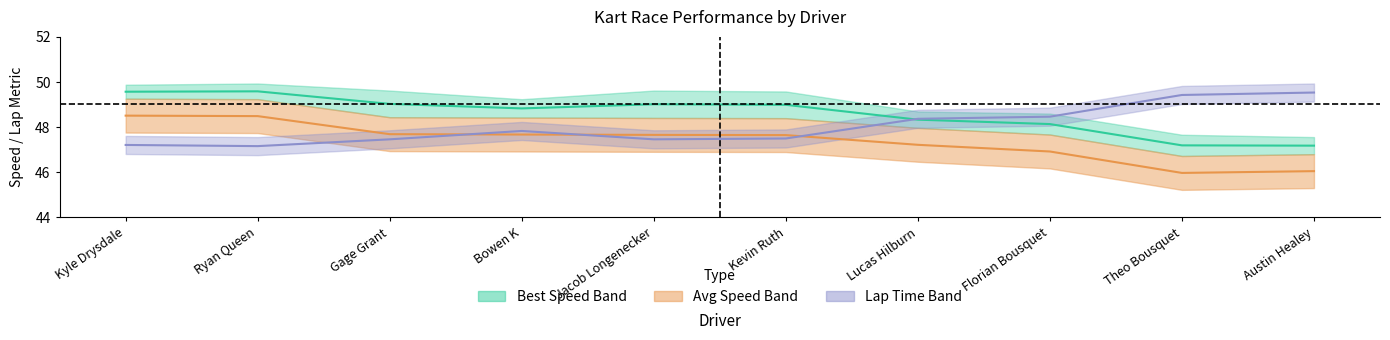

Which series has the largest range (max minus min)?

Average Speed